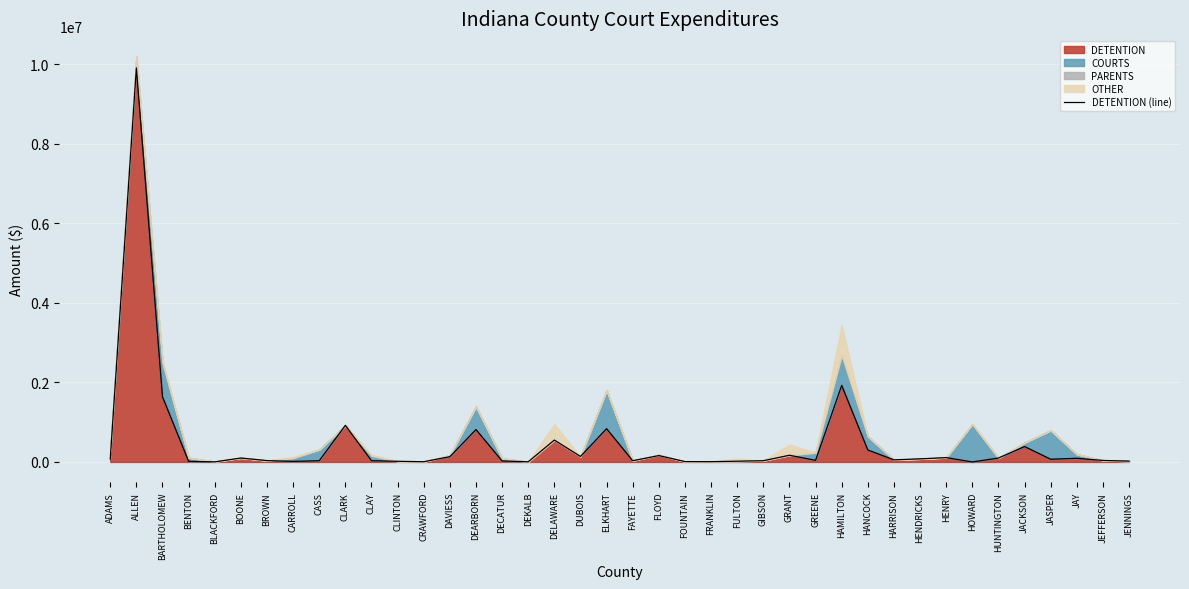

Where is the data nearest to the value 4953118?

HAMILTON